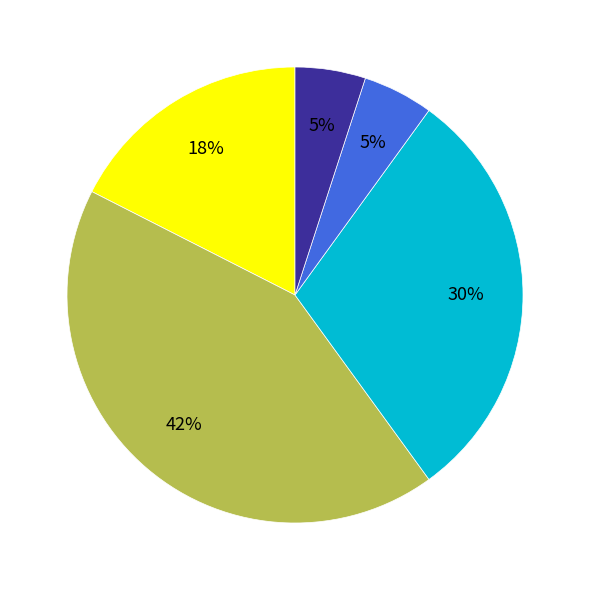

How many segments does this pie chart have?

5